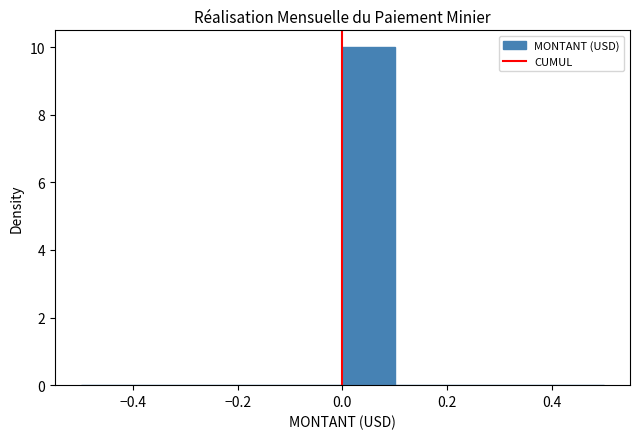

Reading left to right, transcribe this chart: for each bar, give the range it covers on the x-axis and its height. The values are not printed on the chart, so give them approximately, as read against the axis.

-0.5 to -0.4: 0
-0.4 to -0.3: 0
-0.3 to -0.2: 0
-0.2 to -0.1: 0
-0.1 to 0.0: 0
0.0 to 0.1: 10
0.1 to 0.2: 0
0.2 to 0.3: 0
0.3 to 0.4: 0
0.4 to 0.5: 0